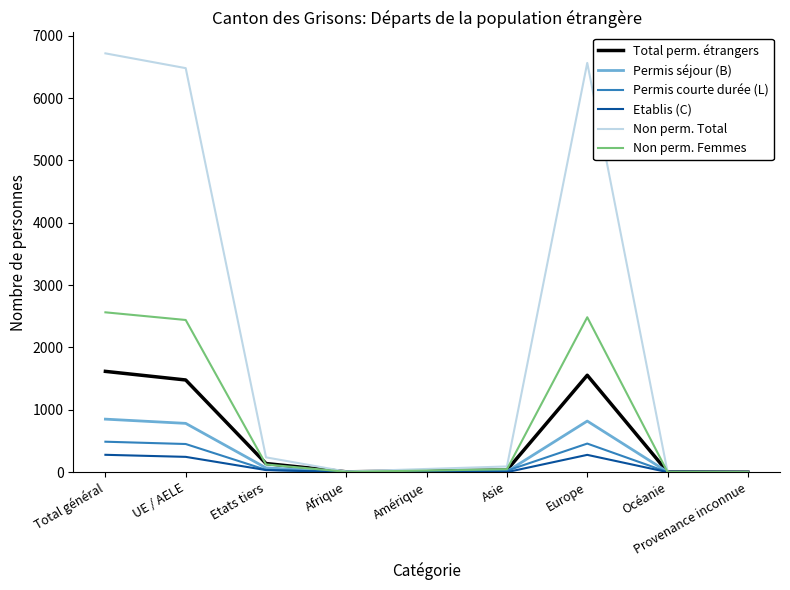

What is the maximum value for Non perm. Femmes?

2563